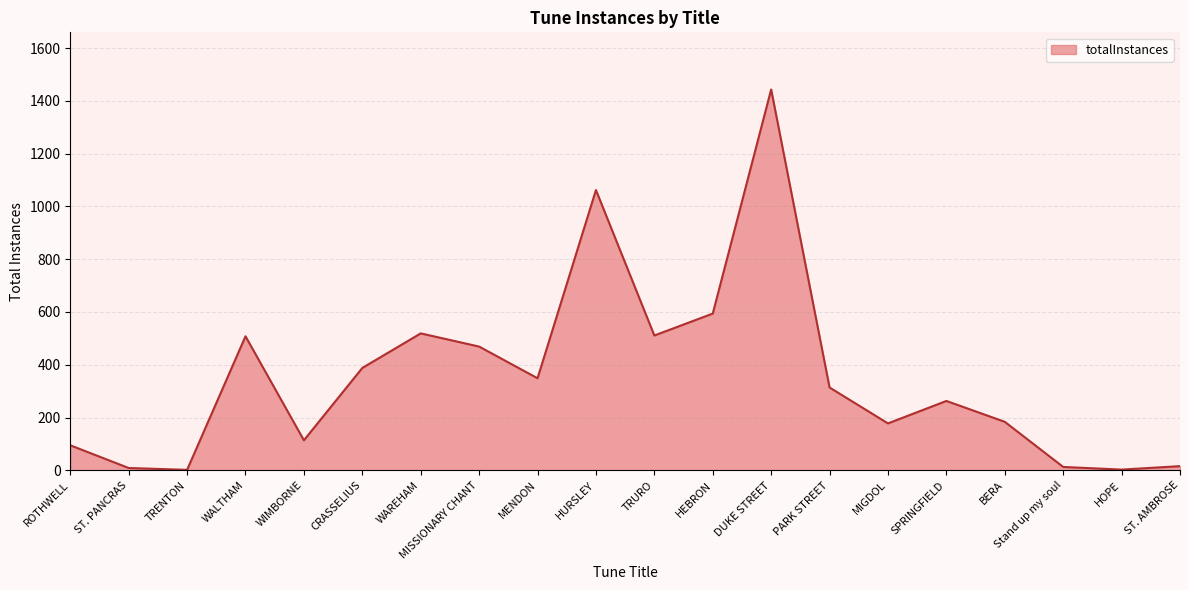

What is the maximum value shown in the chart?

1443